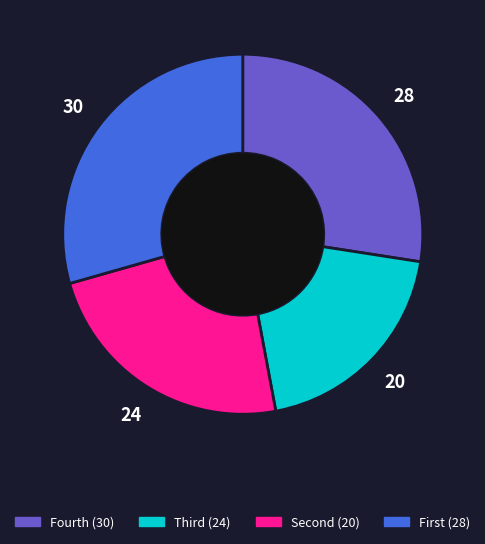

How many slices are in this pie chart?

4